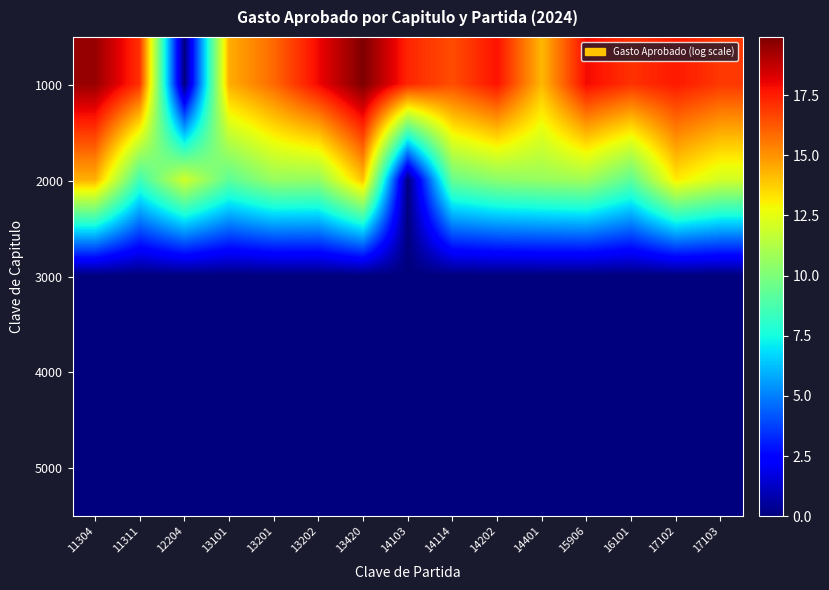

What is the total value across all series at 15906?

28.7